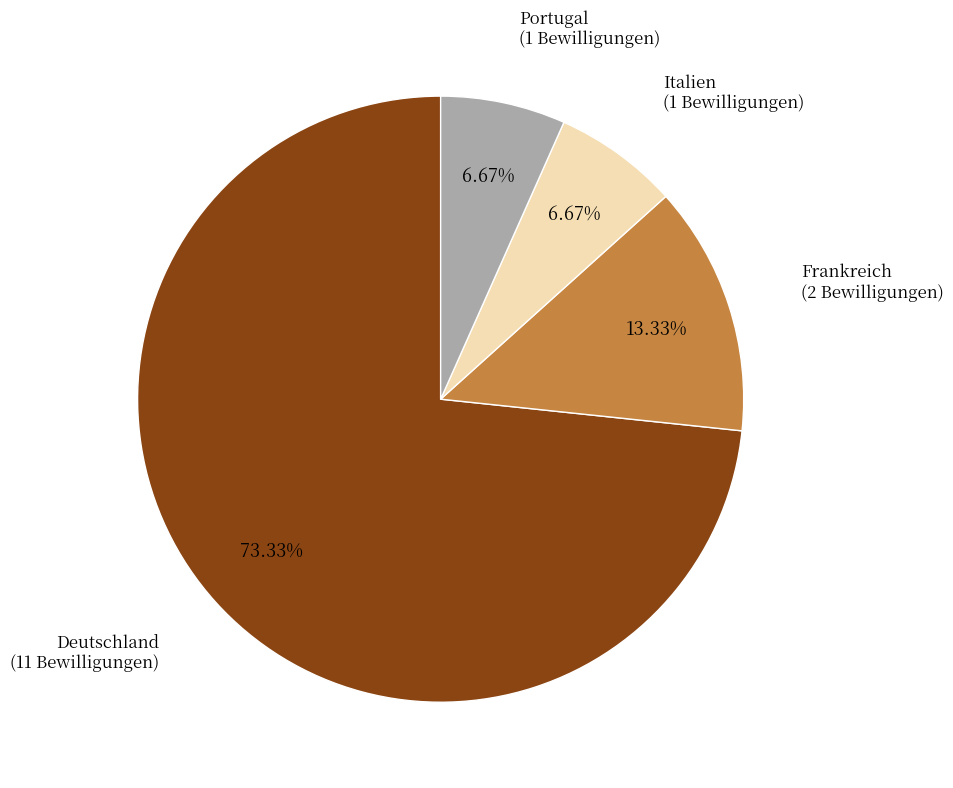

Approximately how many times larger is the value at Portugal compared to Deutschland?

0.1